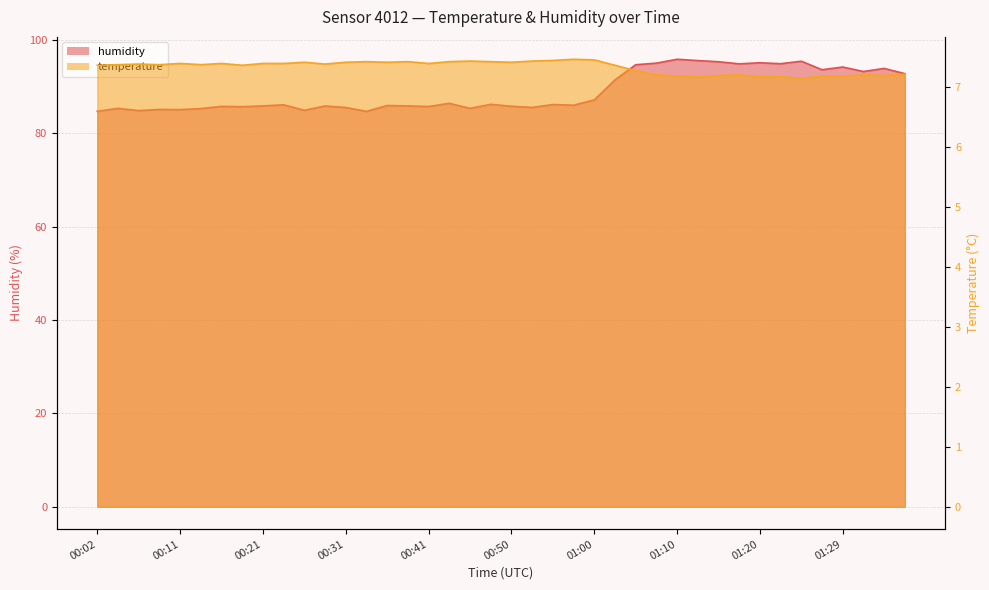

Rank the series by their maximum value, from highest to lowest.

humidity, temperature